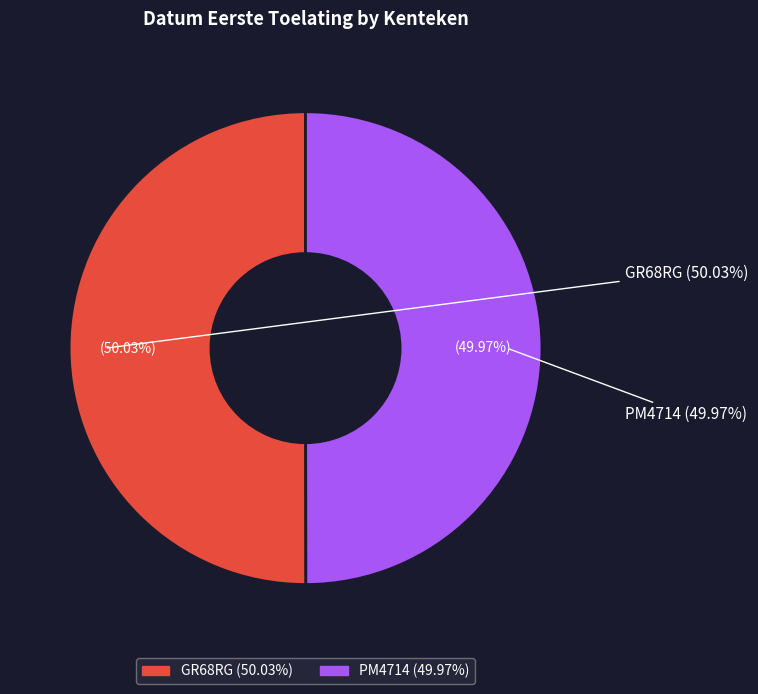

To the nearest percent, what is the combined percentage of PM4714 and GR68RG?

100%